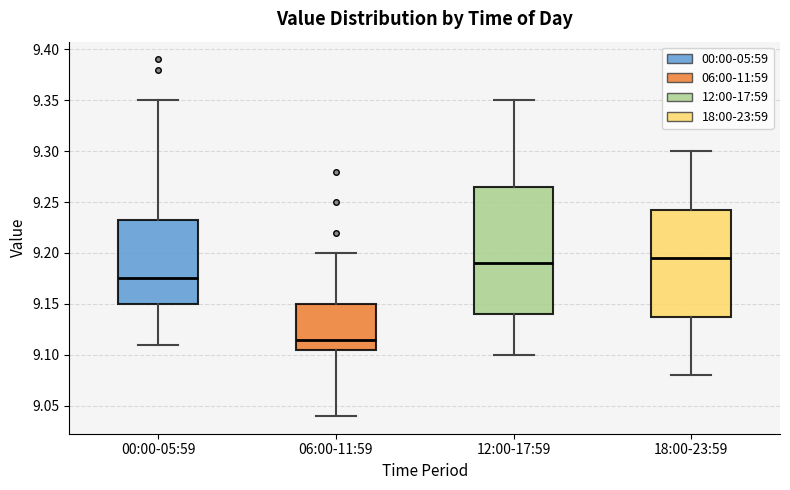

Which box is the tallest, from its lower edge to its upper edge?

12:00-17:59